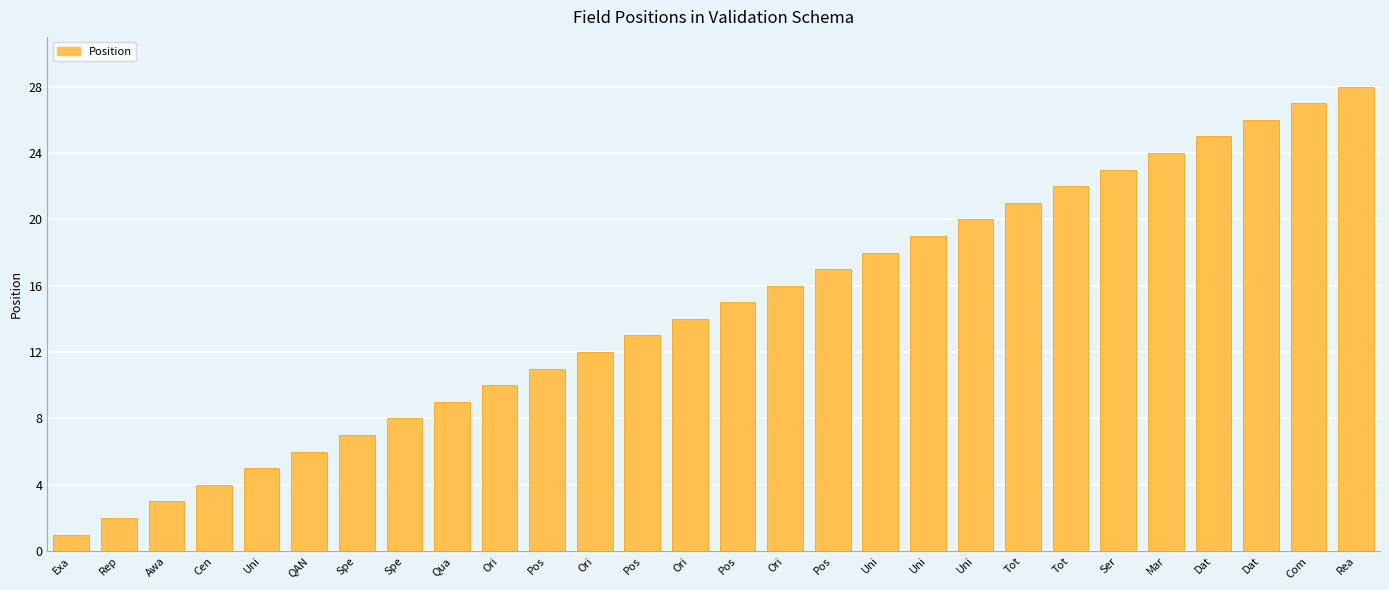

Where is the data nearest to the value 14?

Ori